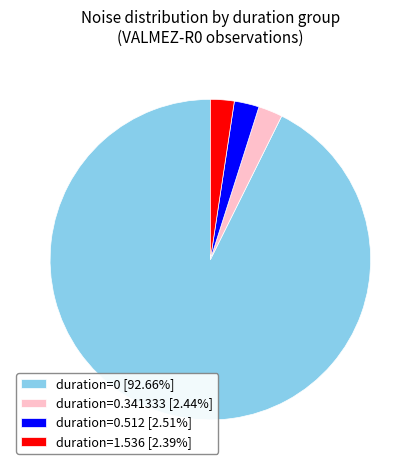

What is the ratio of the value at duration=0 [92.66%] to the value at duration=0.341333 [2.44%]?

38.0